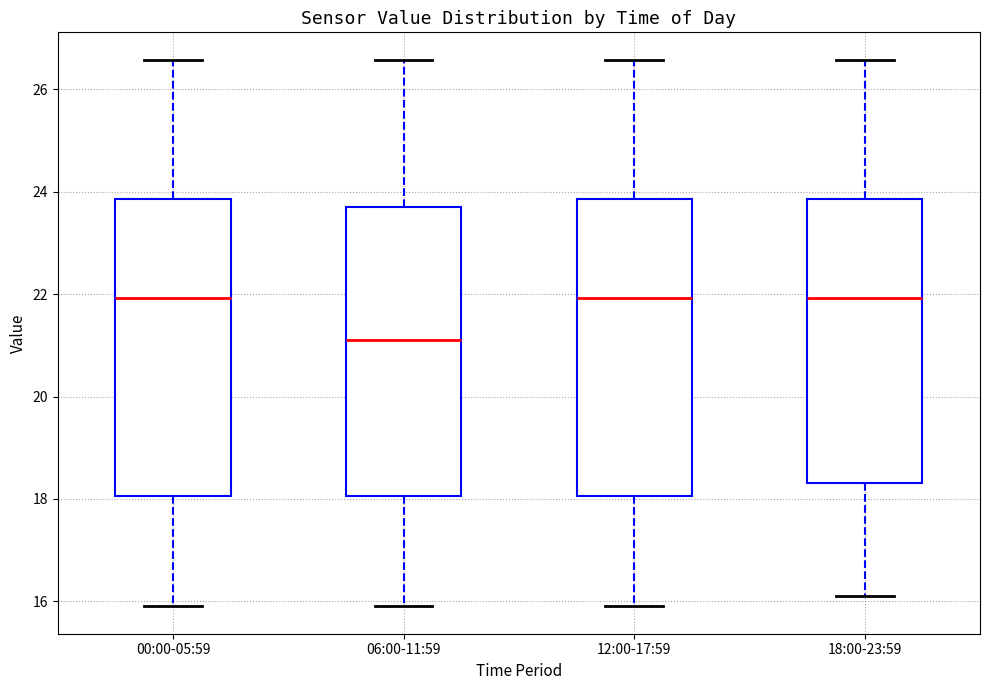

Which box's median line is the lowest?

06:00-11:59